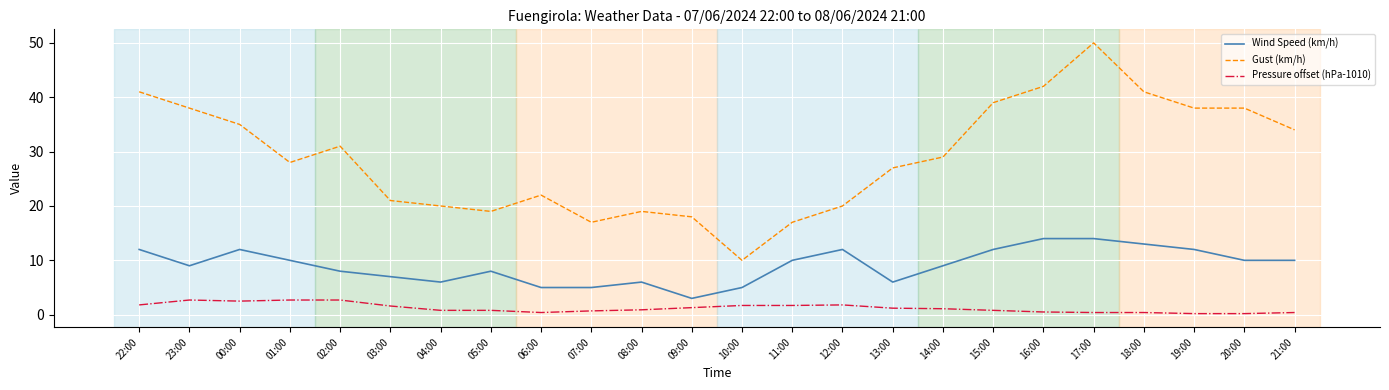

True or false: Wind Speed (km/h) and Pressure offset (hPa-1010) intersect in this chart.

False